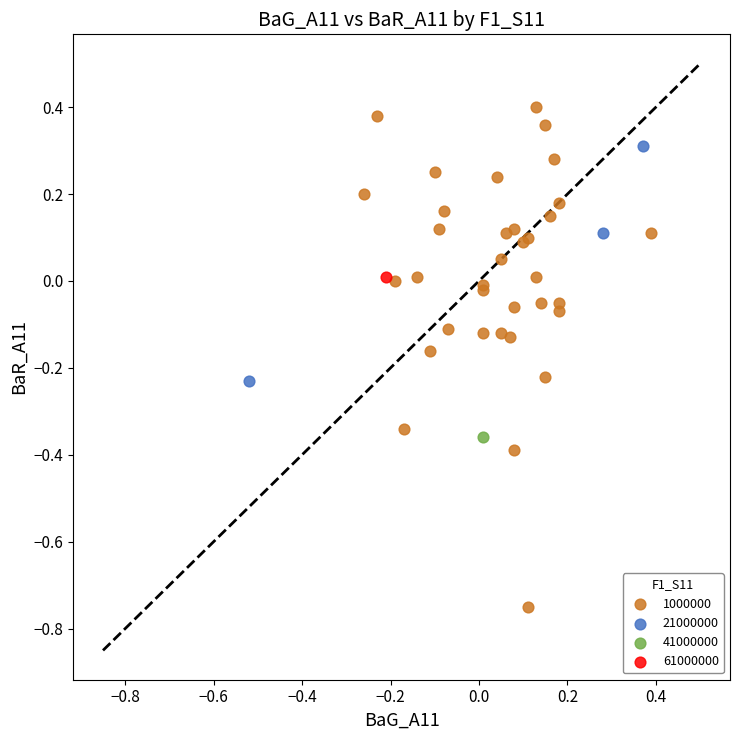

What are all the series names shown in the legend?

1000000, 21000000, 41000000, 61000000